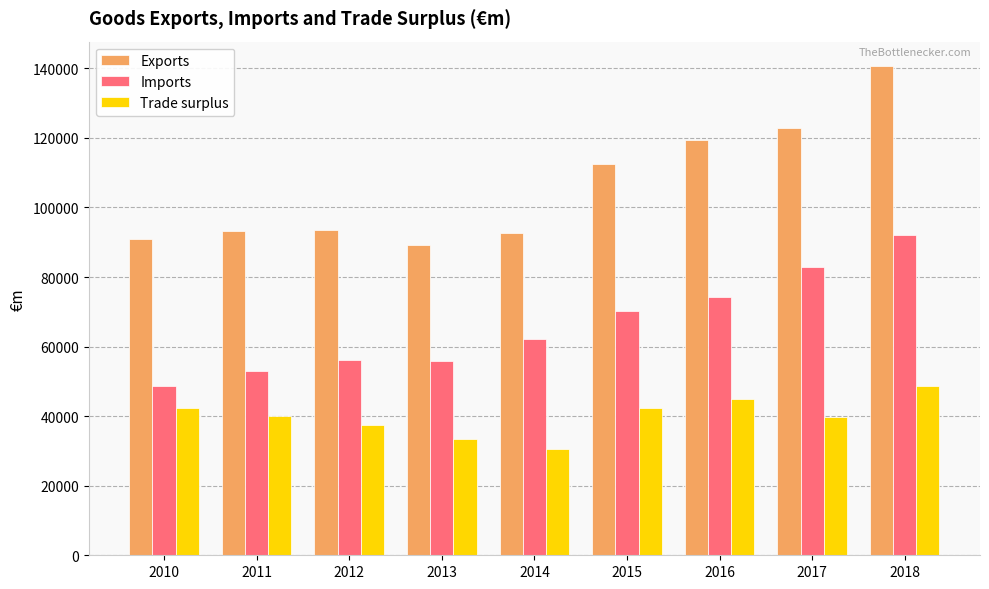

What is the spread (max minus min) of values at 2018?

91951.6